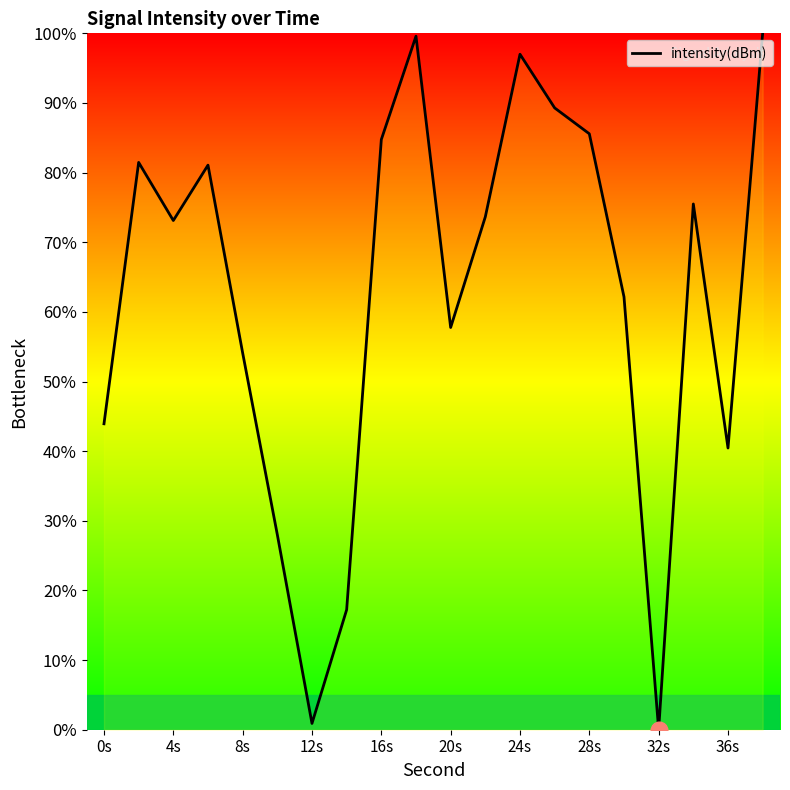

How many lines are shown in the chart?

1